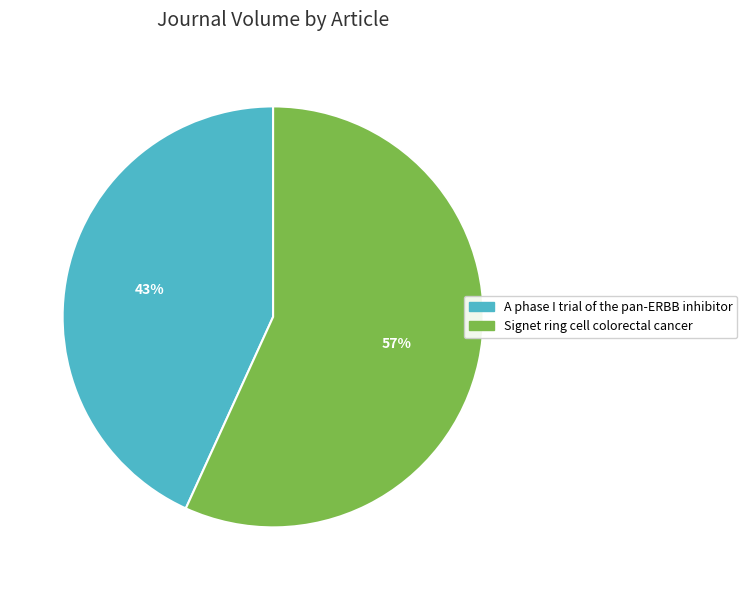

How many segments does this pie chart have?

2